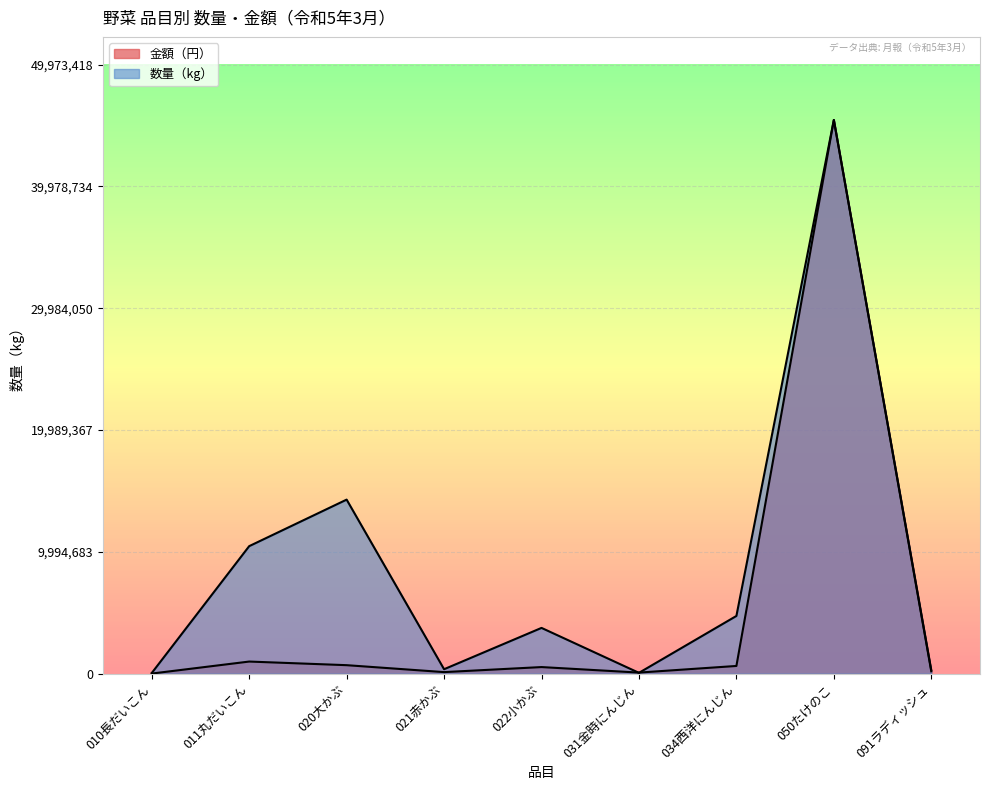

List the series in order of their peak value, lowest first.

数量（kg）, 金額（円）